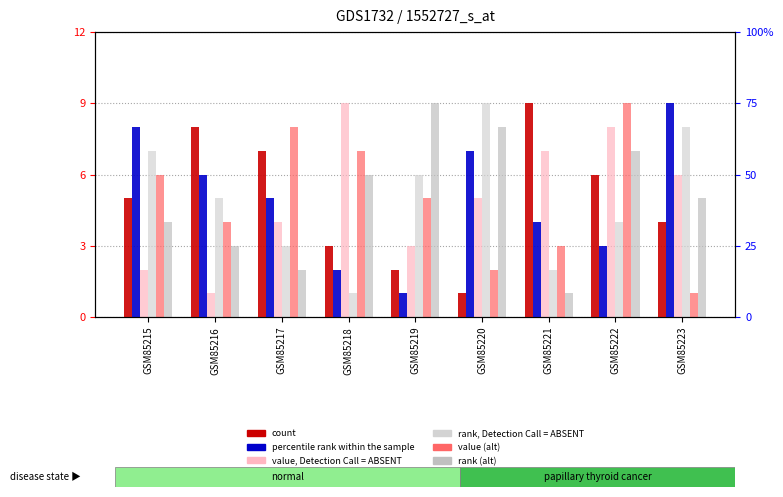

At which label does col_7 first exceed 5?

GSM85215